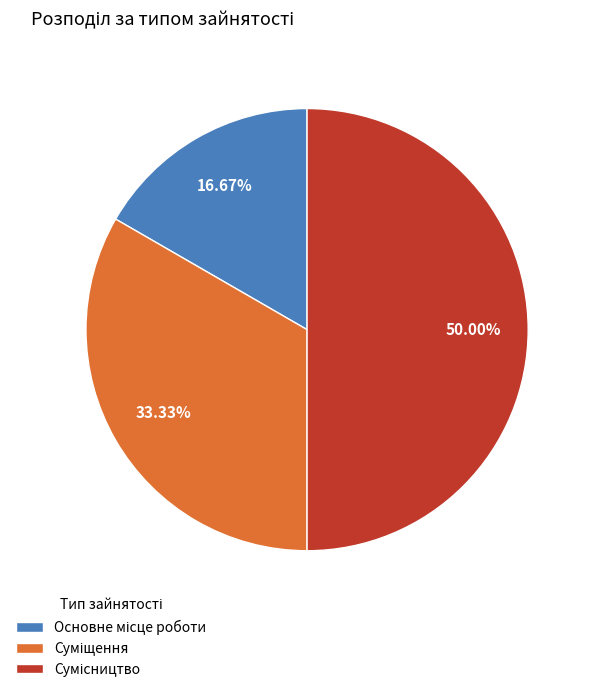

To the nearest percent, what is the difference between the largest and smallest slice percentages?

33%